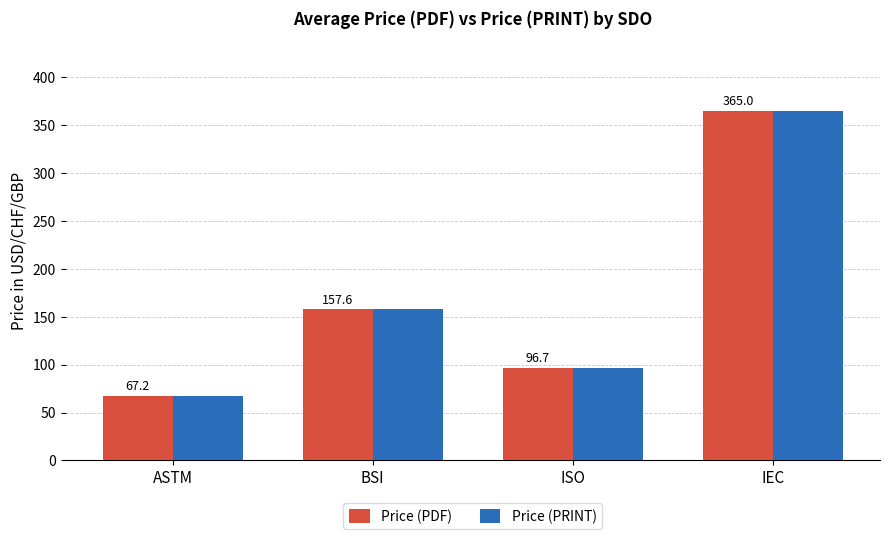

Where does the Price (PRINT) series first go above 157?

BSI